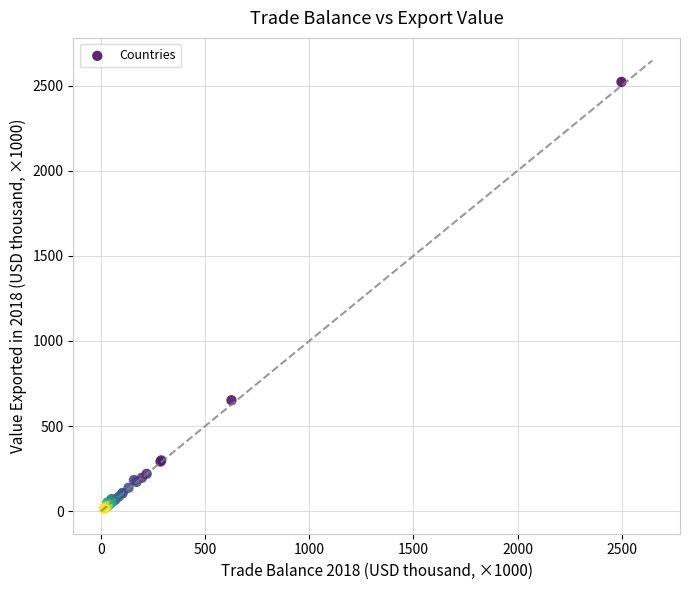

What Y value in the scatter plot is closest to 1268?

651.8